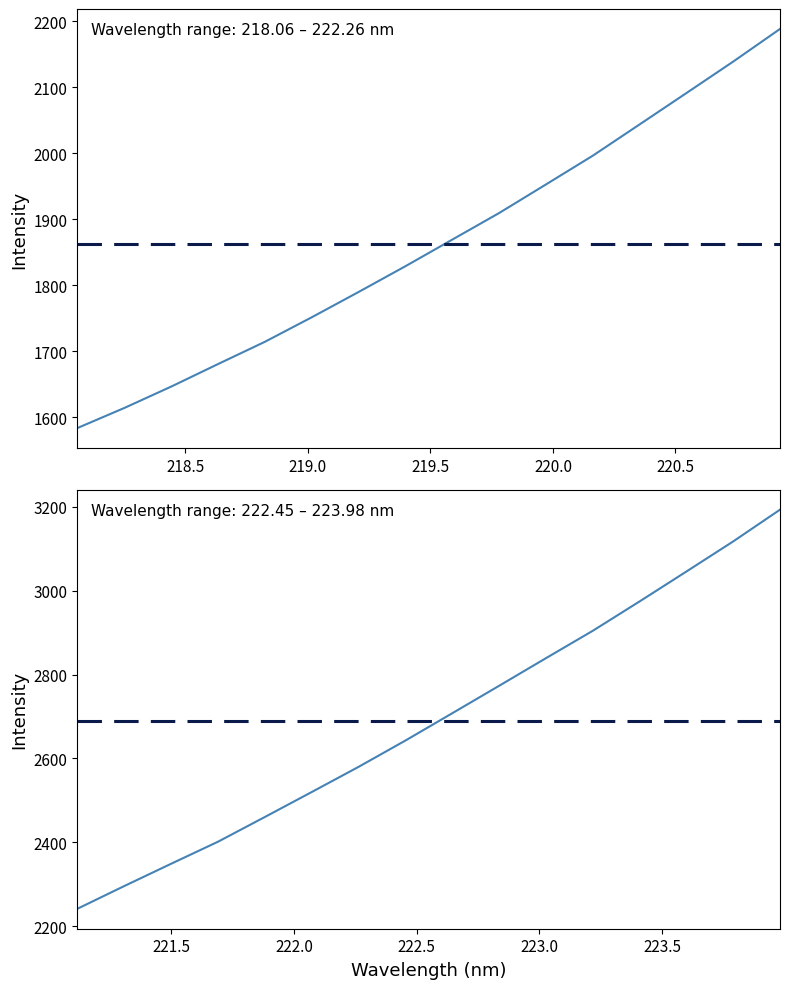

Is it true that y equals 660.7 at 9?

False